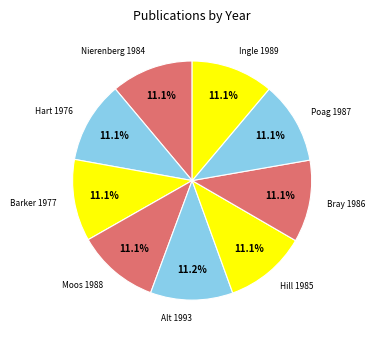

What is the ratio of the value at Nierenberg 1984 to the value at Ingle 1989?

1.0